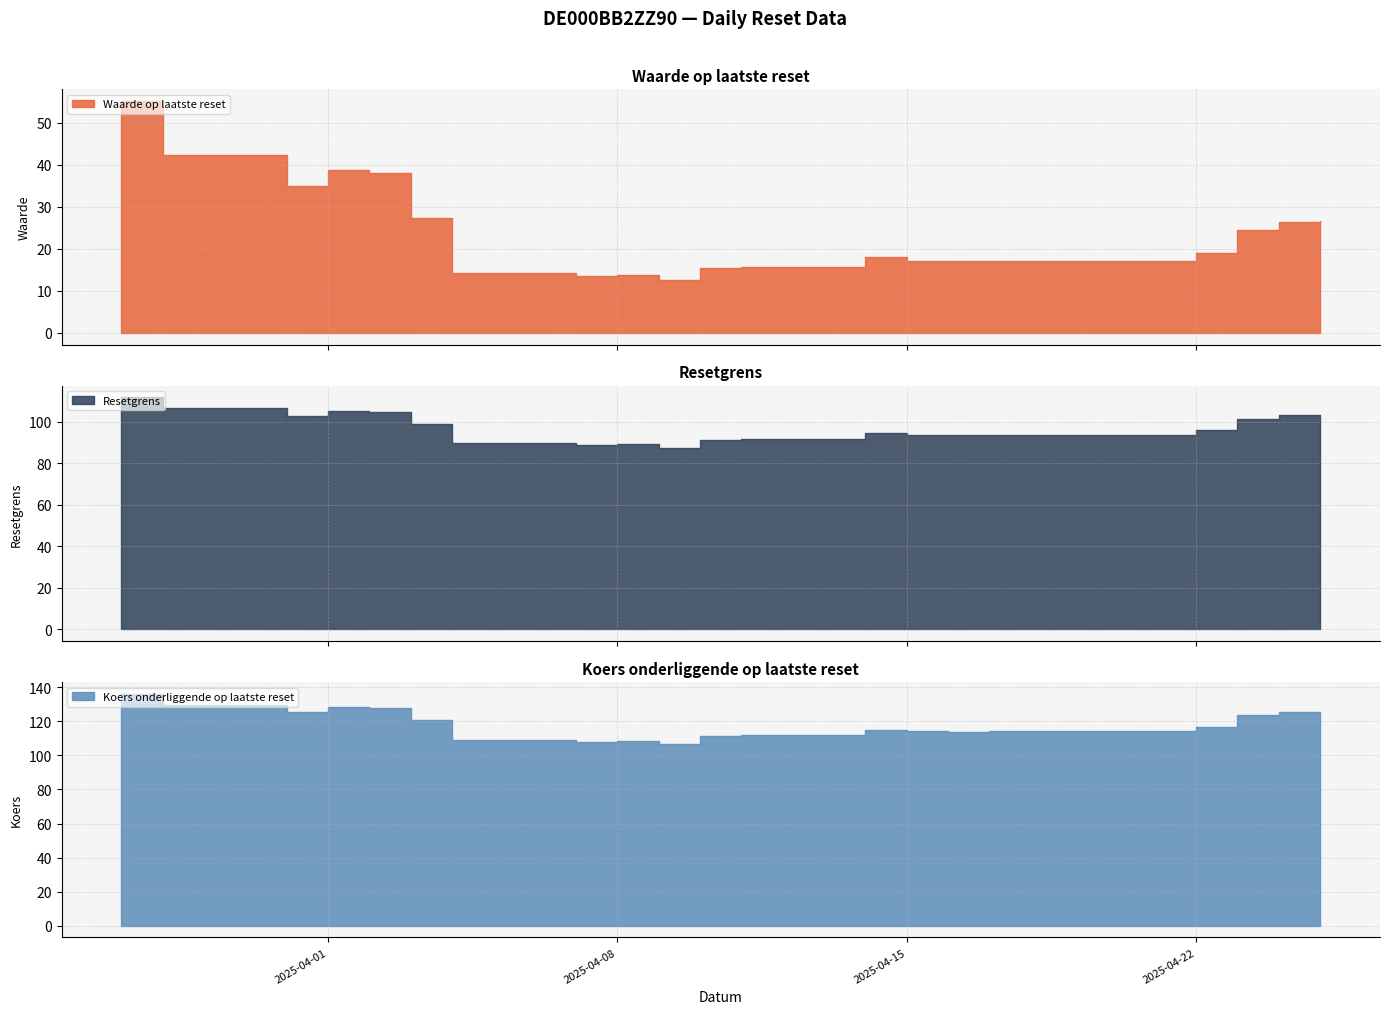

Is it true that Resetgrens equals 89.5 at 2025-04-04?

True